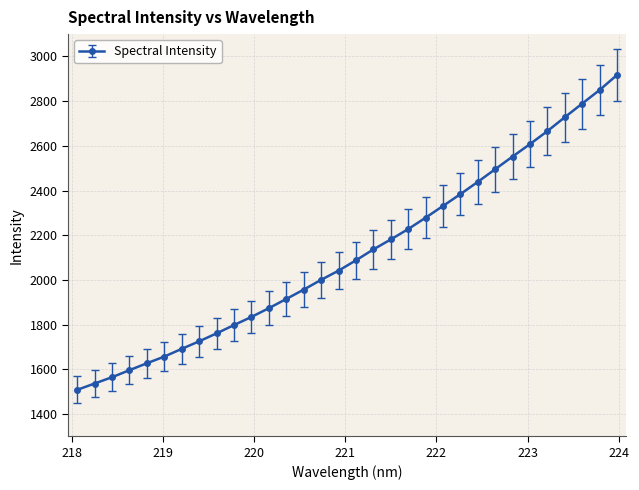

What is the greatest value displayed?

2917.0